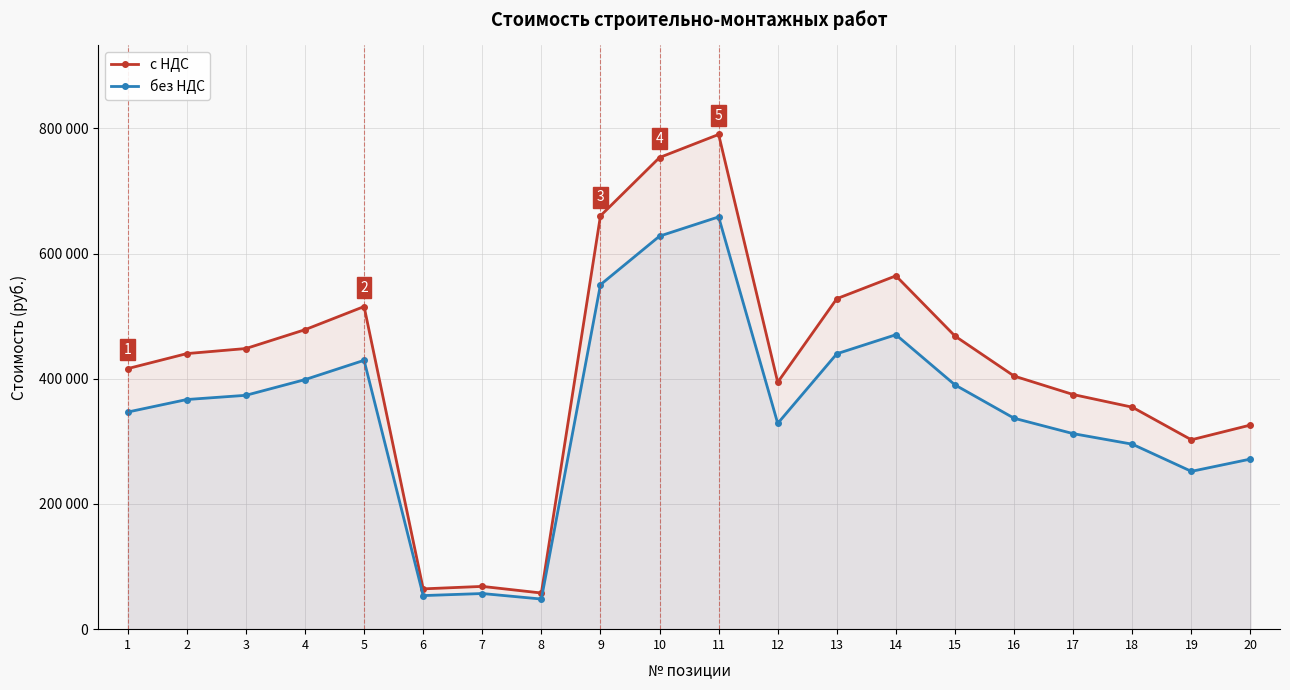

True or false: с НДС and без НДС cross at least once.

False